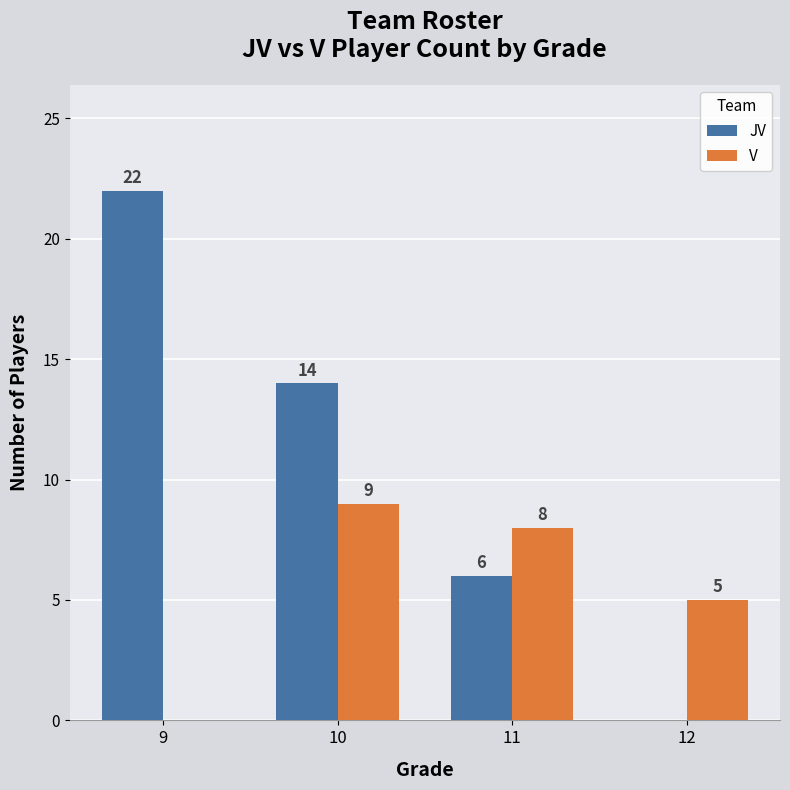

What is the difference between the V values at 9 and 10?

9